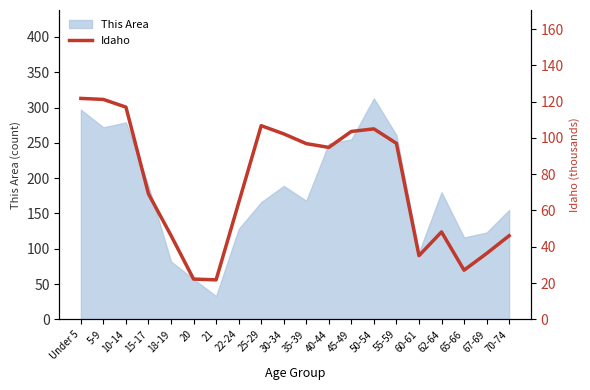

Reading left to right, transcribe all the data shown in this chart.

Under 5=121.8	5-9=121.2	10-14=117.0	15-17=69.2	18-19=46.2	20=22.2	21=21.8	22-24=64.2	25-29=106.7	30-34=102.2	35-39=96.8	40-44=94.8	45-49=103.6	50-54=105.0	55-59=97.0	60-61=35.1	62-64=48.2	65-66=27.1	67-69=36.3	70-74=46.1